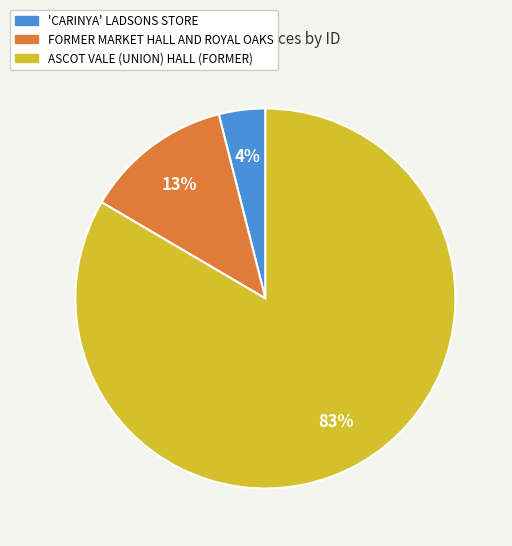

Rank the categories by value from lowest to highest.

'CARINYA' LADSONS STORE, FORMER MARKET HALL AND ROYAL OAKS, ASCOT VALE (UNION) HALL (FORMER)